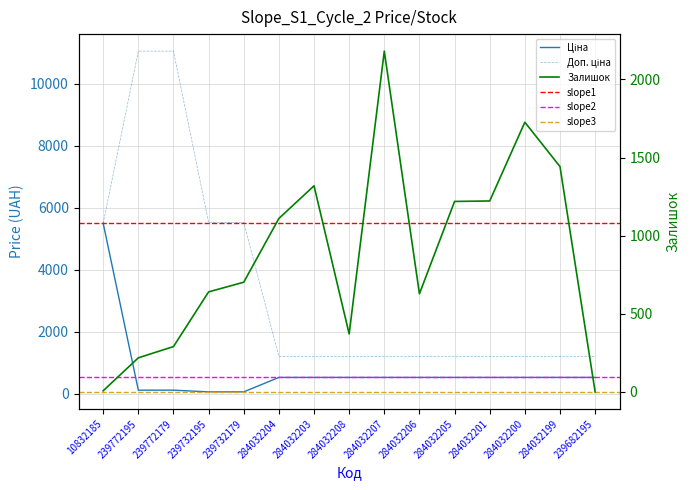

Is it true that Ціна equals 853.6 at 284032207?

False